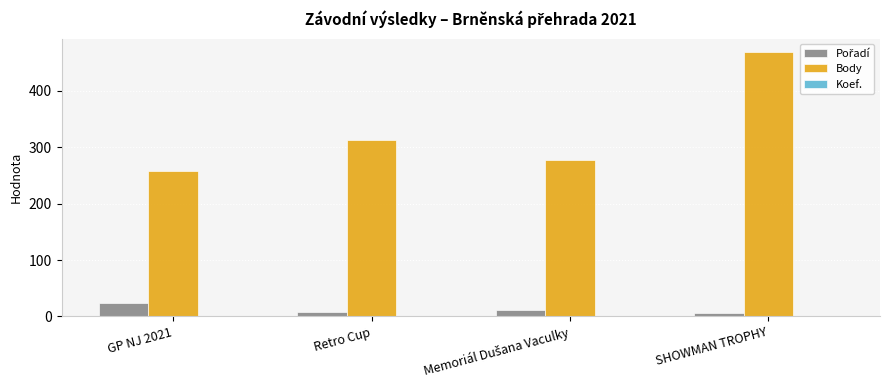

The value of Body at Retro Cup is 312. True or false?

True